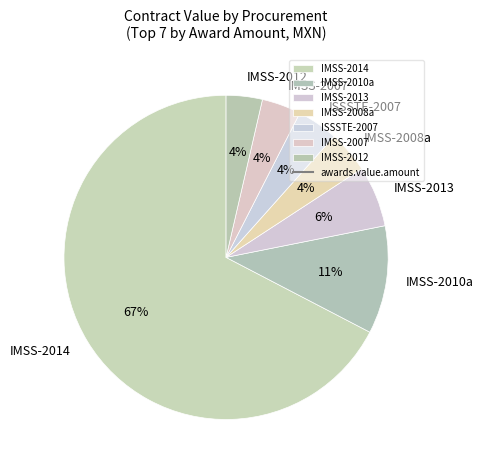

Which slice represents more than half of the pie?

IMSS-2014